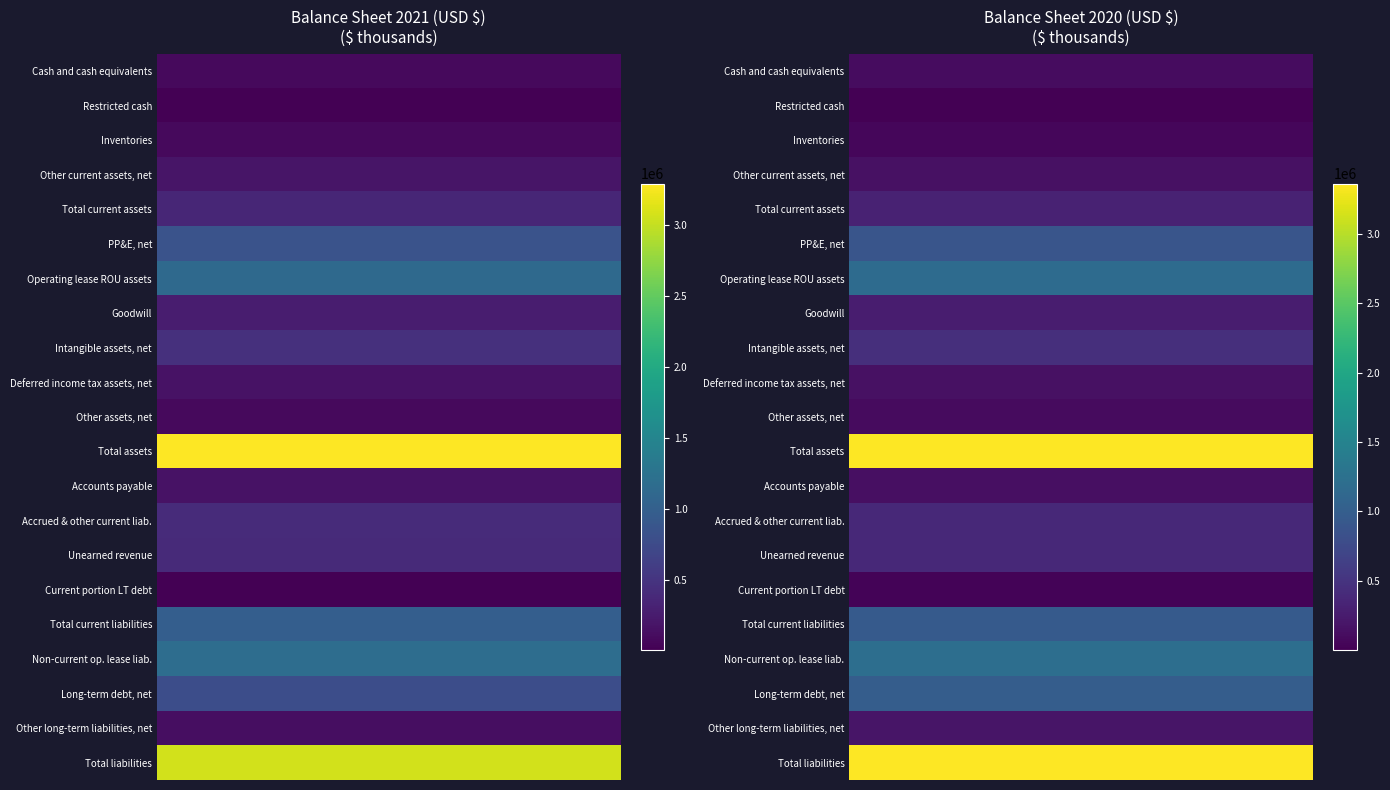

Reading right to left, transcribe all the data shown in this chart.

Cash and cash equivalents: 1=109980	0=87585
Restricted cash: 1=428	0=1472
Inventories: 1=61928	0=79112
Other current assets, net: 1=151518	0=184623
Total current assets: 1=323854	0=352792
PP&E, net: 1=887687	0=842012
Operating lease ROU assets: 1=1172910	0=1130873
Goodwill: 1=271164	0=268444
Intangible assets, net: 1=459983	0=453412
Deferred income tax assets, net: 1=153883	0=168068
Other assets, net: 1=92626	0=78670
Total assets: 1=3362107	0=3294271
Accounts payable: 1=141457	0=167978
Accrued & other current liab.: 1=388321	0=406894
Unearned revenue: 1=381616	0=398795
Current portion LT debt: 1=38710	0=10958
Total current liabilities: 1=950104	0=984625
Non-current op. lease liab.: 1=1217921	0=1179447
Long-term debt, net: 1=997770	0=782107
Other long-term liabilities, net: 1=185355	0=125242
Total liabilities: 1=3351150	0=3071421